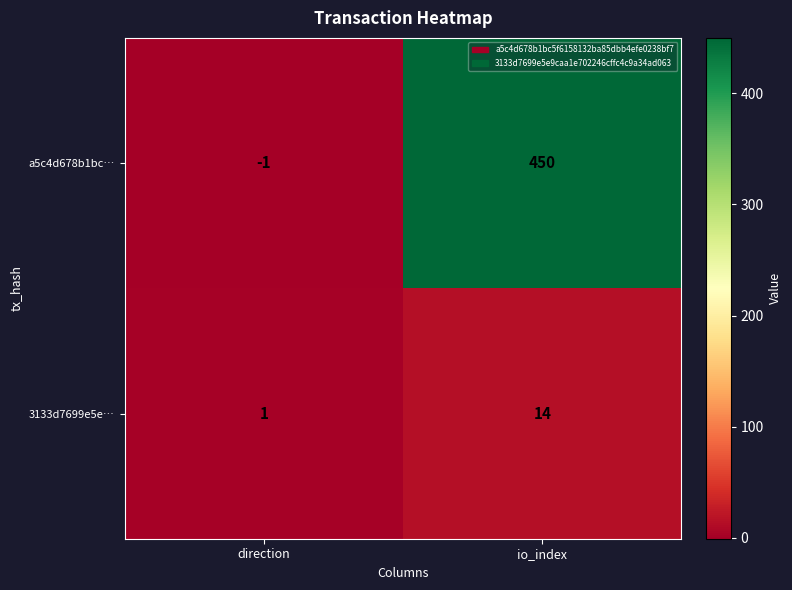

What is the sum of all 3133d7699e5e… values?

15